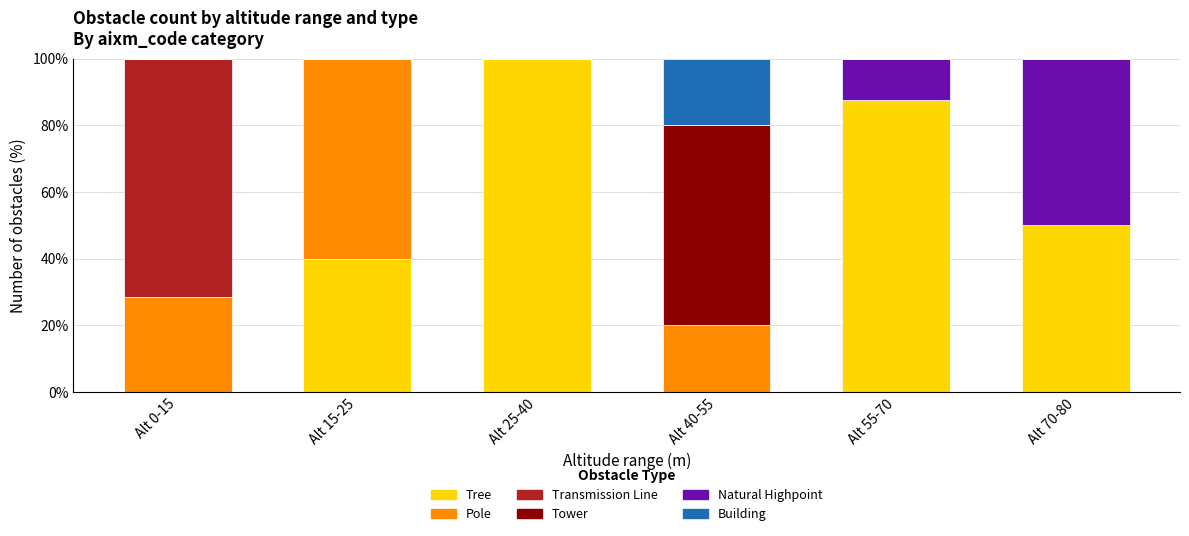

How many series are shown in this chart?

6